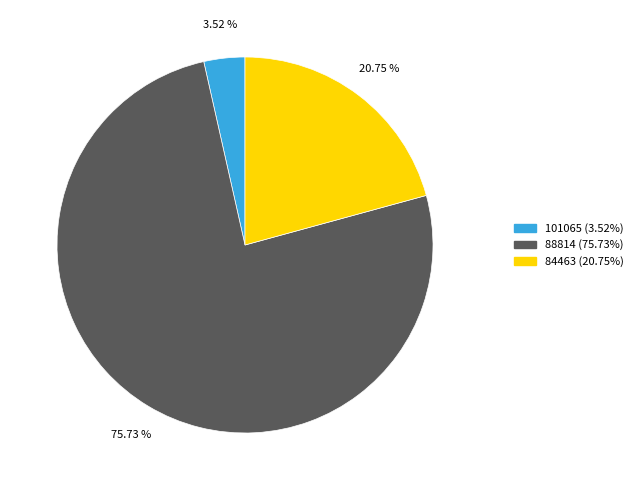

How many segments does this pie chart have?

3